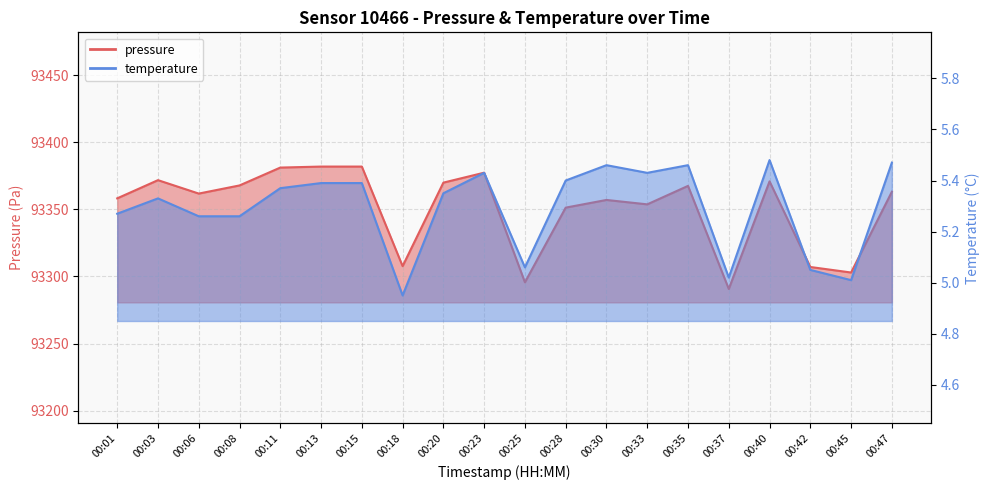

What is the average value of the temperature series?

5.3